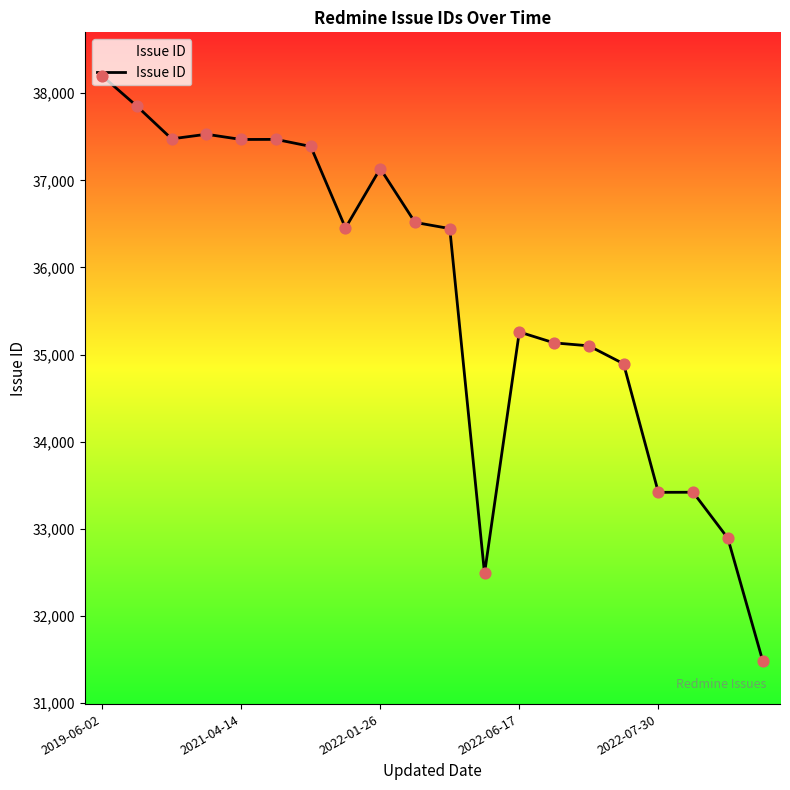

What is the smallest value displayed?

31487